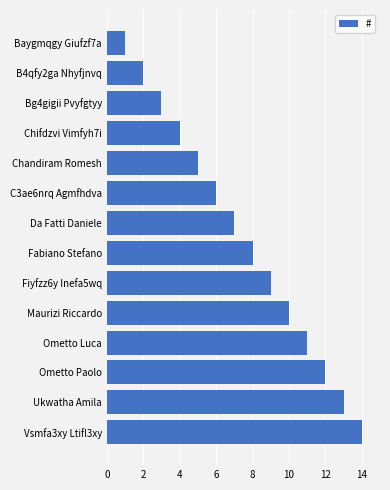

What is the ratio of the value at Vsmfa3xy Ltifl3xy to the value at C3ae6nrq Agmfhdva?

2.3